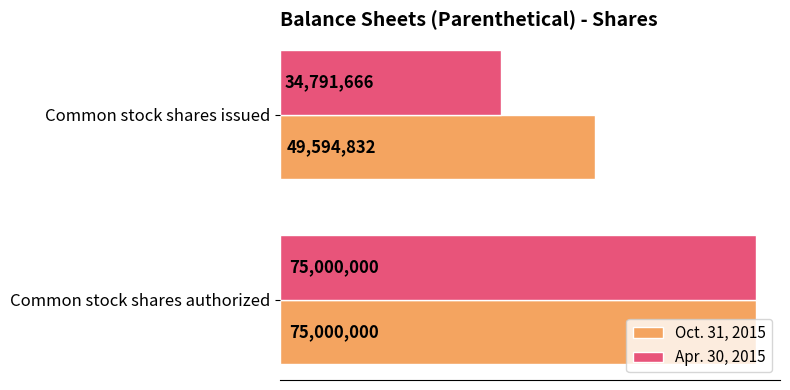

List the labels in order of Oct. 31, 2015 value, smallest first.

Common stock shares issued, Common stock shares authorized